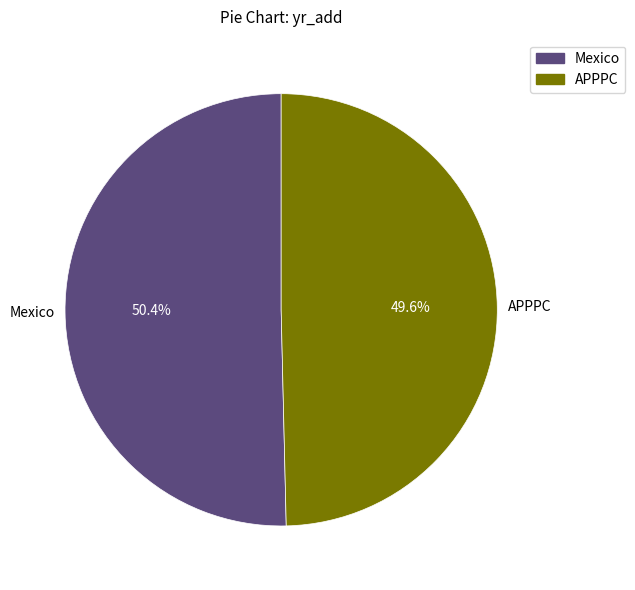

To the nearest percent, what is the difference between the Mexico and APPPC slice percentages?

1%